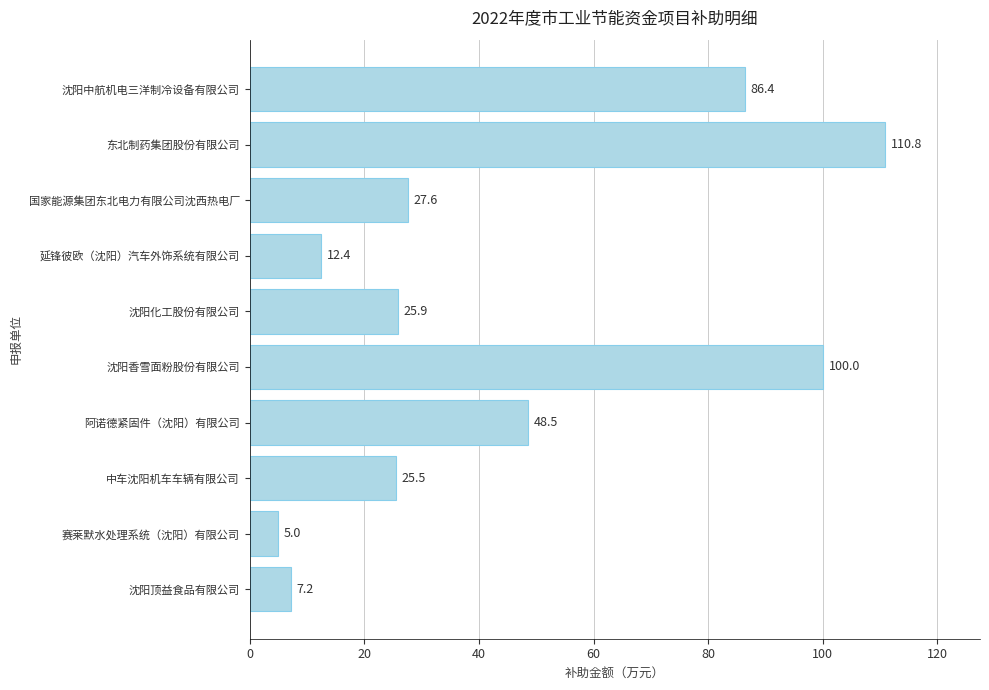

What is the sum of all values?

449.3